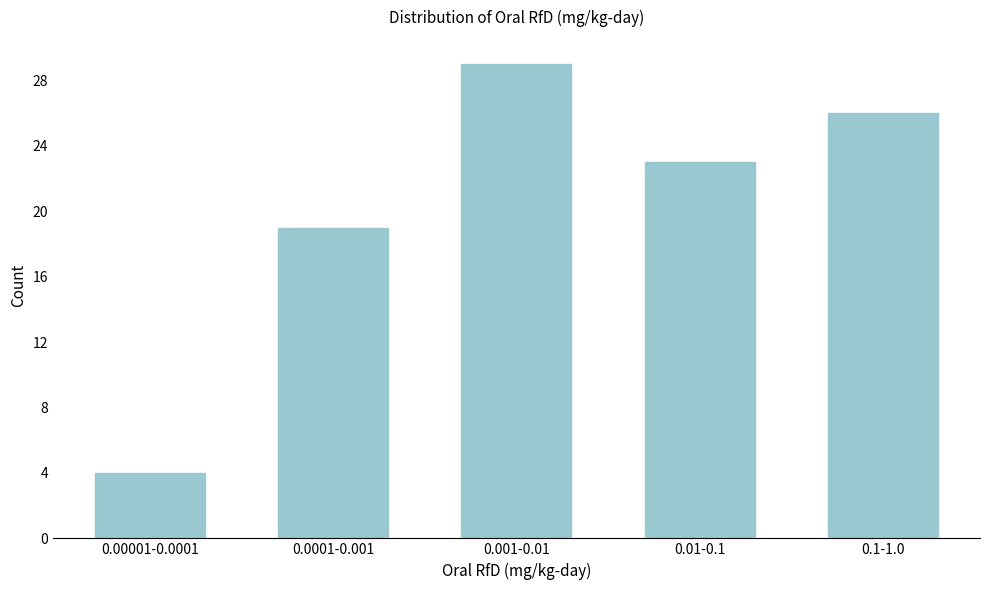

Reading right to left, what are all the values shown in this chart?

0.1-1.0=26	0.01-0.1=23	0.001-0.01=29	0.0001-0.001=19	0.00001-0.0001=4